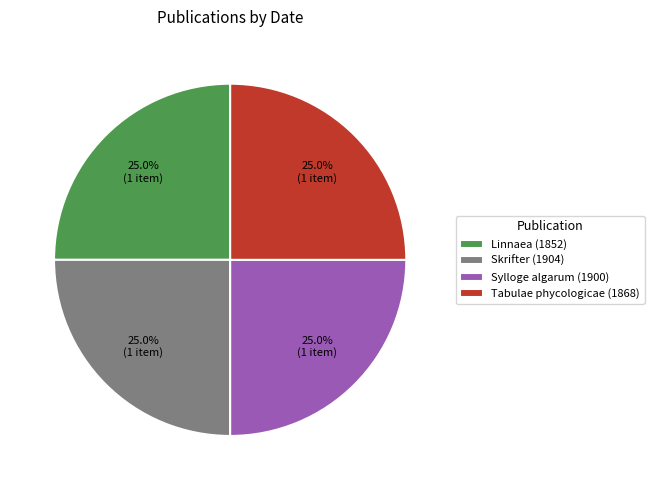

What is the ratio of the value at Tabulae phycologicae (1868) to the value at Linnaea (1852)?

1.0